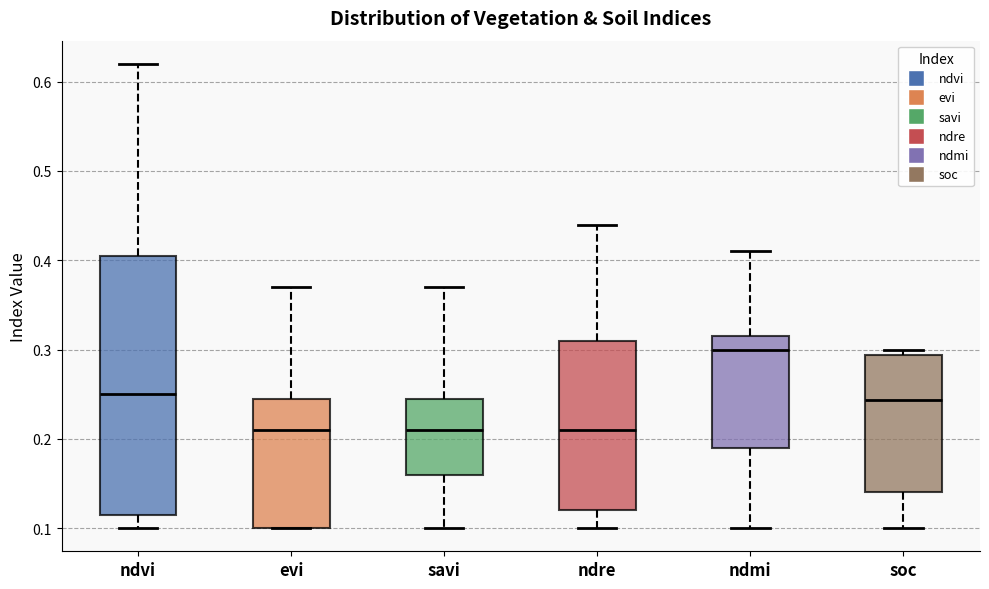

Reading left to right, read every box against the y-axis: the position of its median line, the range the box covers, and the ends of its whiskers. The values are not printed on the chart, so give them approximately, as read against the axis.

ndvi: median 0.25, box 0.12 to 0.41, whiskers 0.10 to 0.62
evi: median 0.21, box 0.10 to 0.25, whiskers 0.10 to 0.37
savi: median 0.21, box 0.16 to 0.25, whiskers 0.10 to 0.37
ndre: median 0.21, box 0.12 to 0.31, whiskers 0.10 to 0.44
ndmi: median 0.30, box 0.19 to 0.32, whiskers 0.10 to 0.41
soc: median 0.24, box 0.14 to 0.29, whiskers 0.10 to 0.30